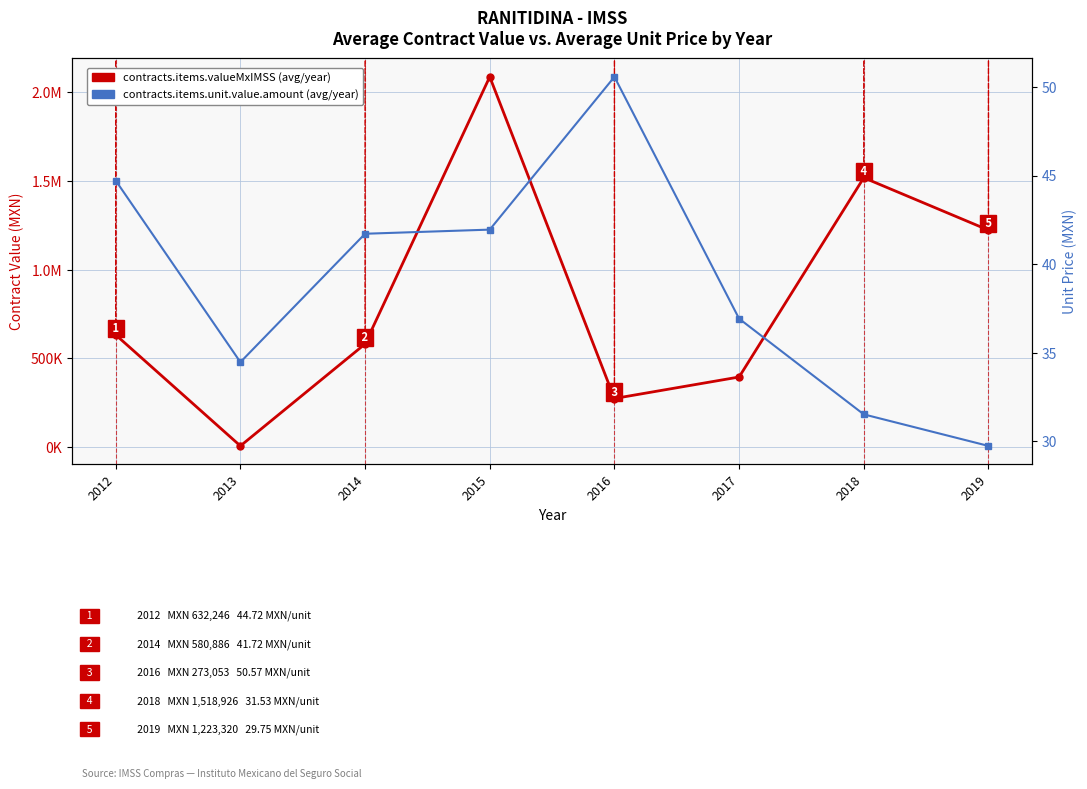

What is the average value of the contracts.items.valueMxIMSS (avg per year) series?

839579.2